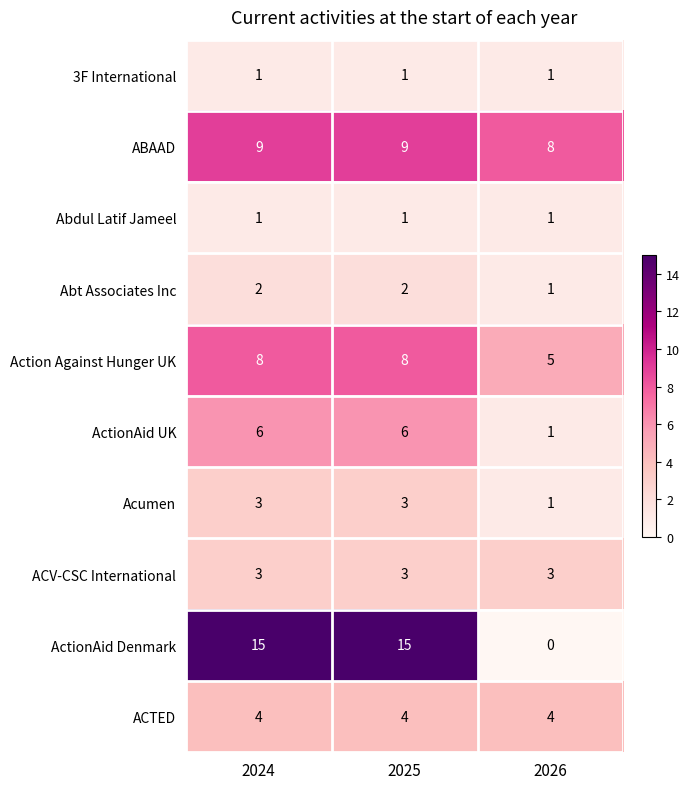

Between 2025 and 2026, which series saw the biggest shift?

ActionAid Denmark